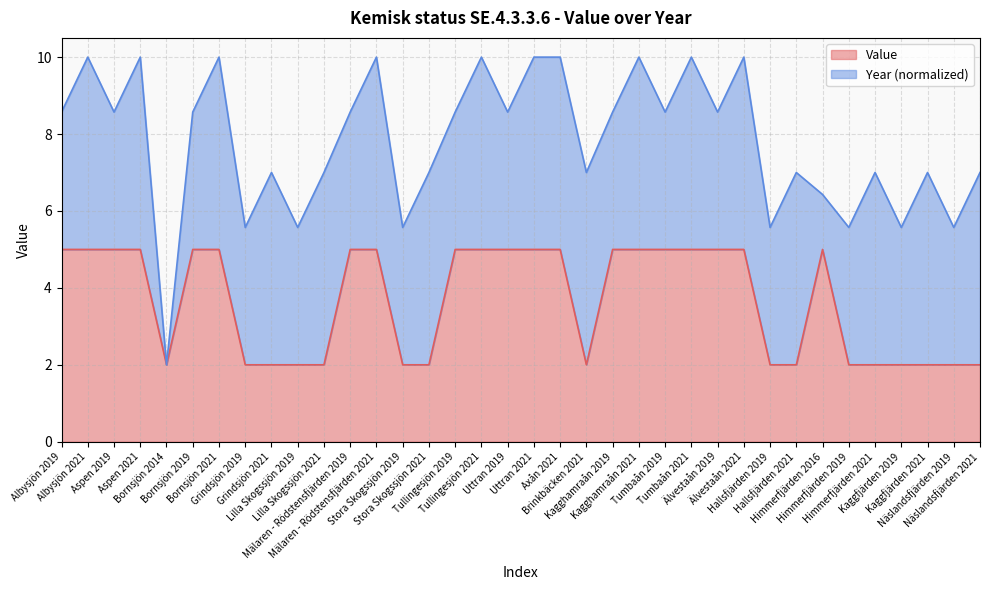

How many interior local valleys (lower than both neighbors) does the data have?

2